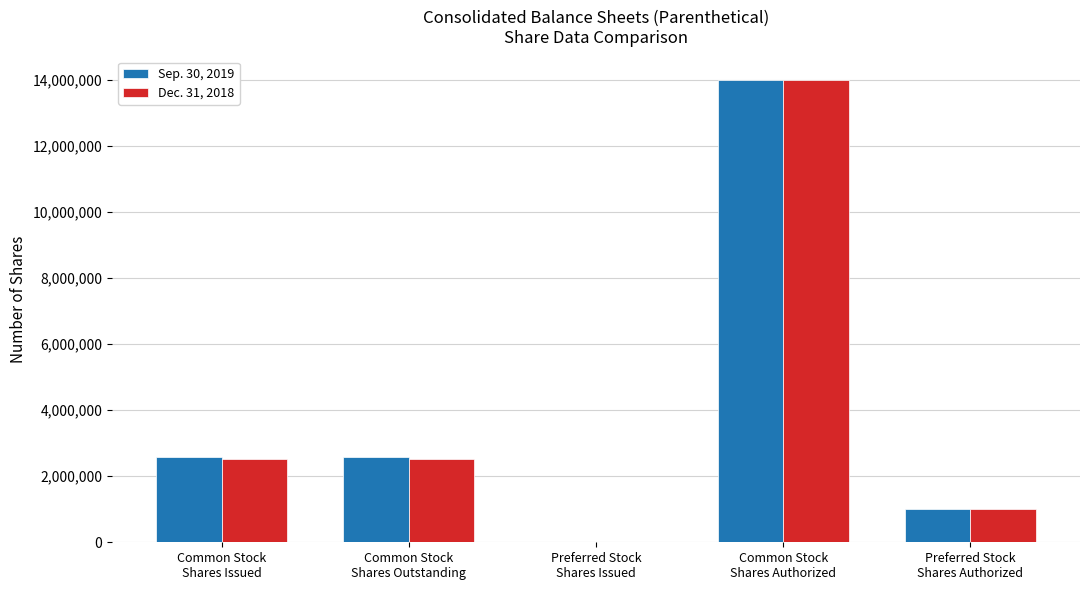

What is the maximum value shown in the chart?

14000000